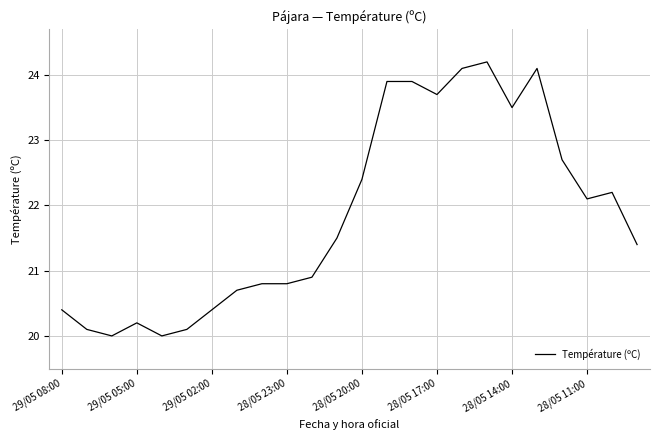

What is the difference between the second highest and minimum values?

4.1